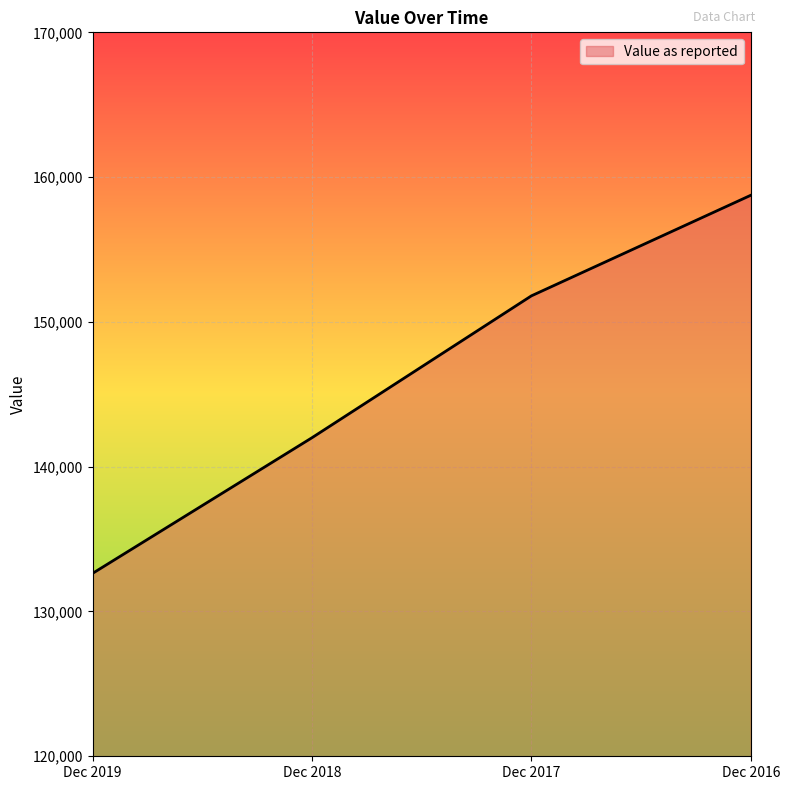

True or false: the data shows 46623.7 at Dec 2016.

False